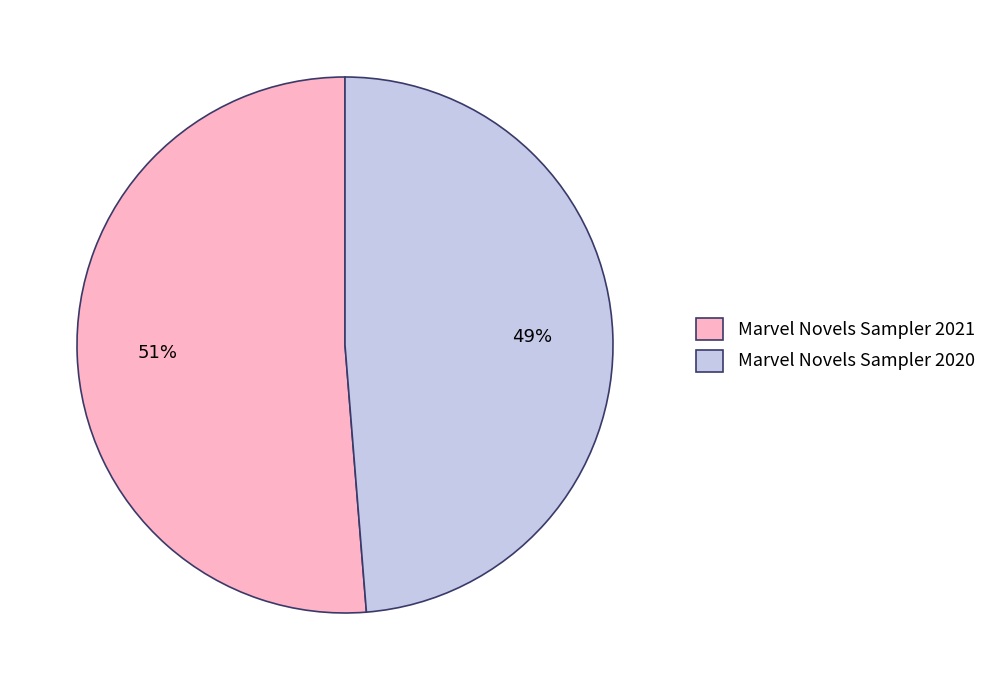

How many segments does this pie chart have?

2